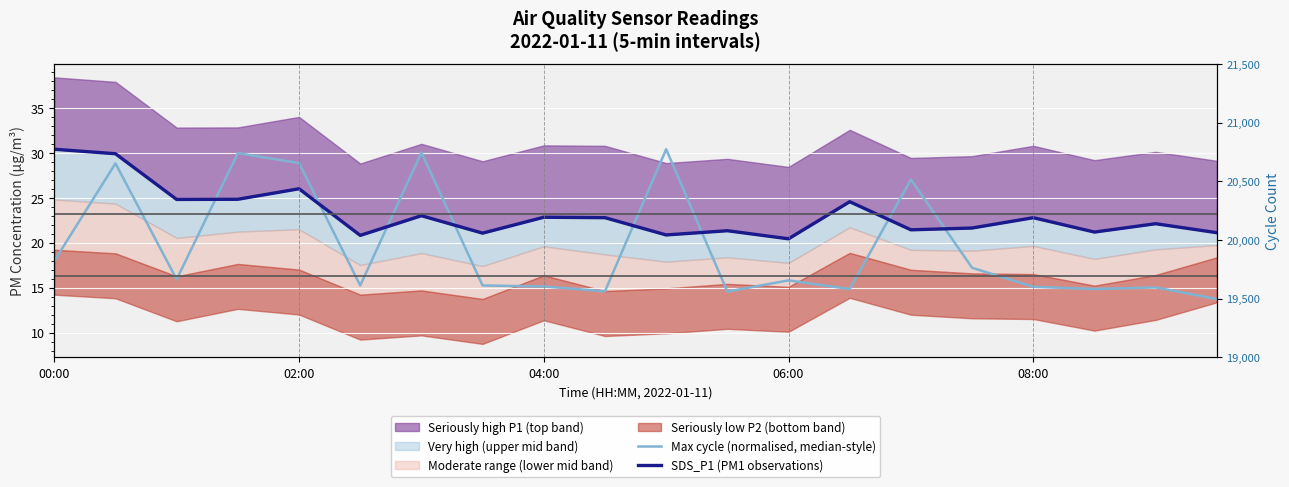

What is the average value of the SDS_P1 (PM1 observations) series?

23.2